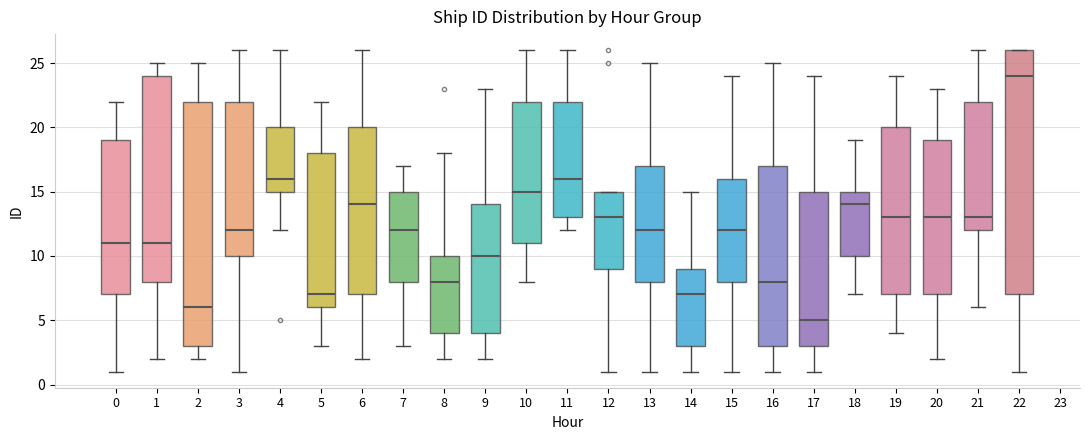

Which box's median line is the lowest?

17